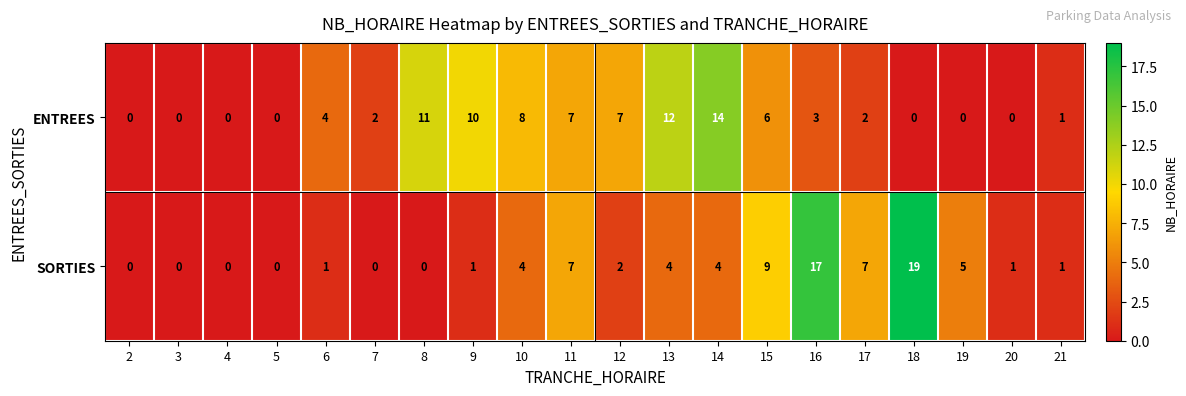

What is the greatest value displayed?

19